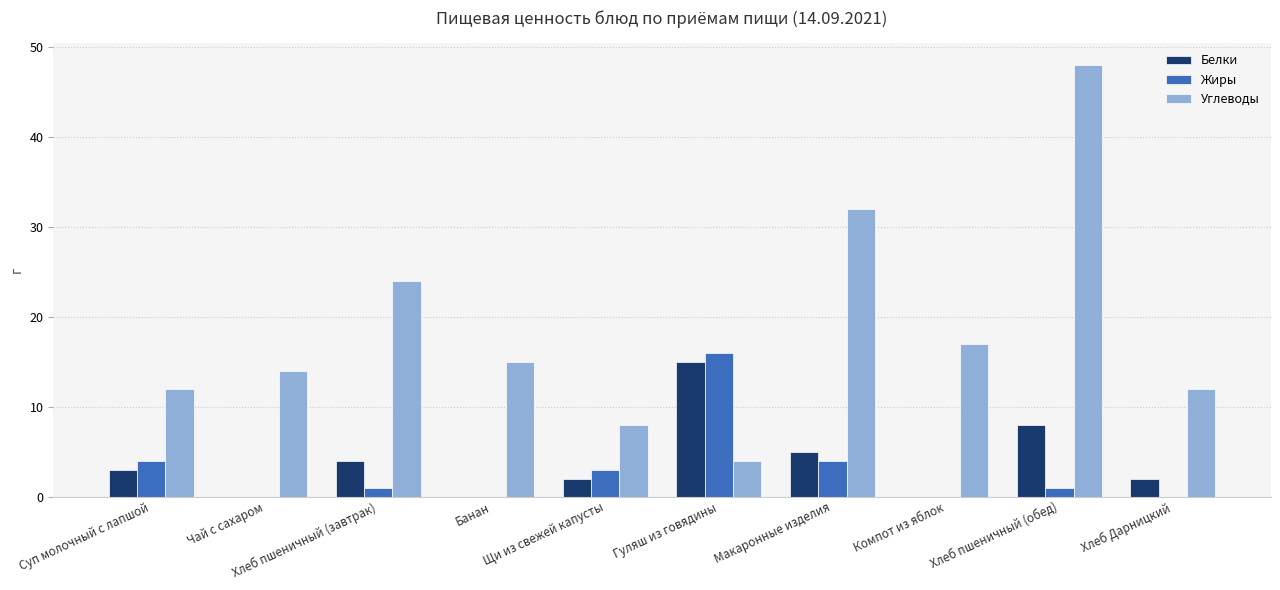

Which category has the highest value in the Углеводы series?

Хлеб пшеничный (обед)